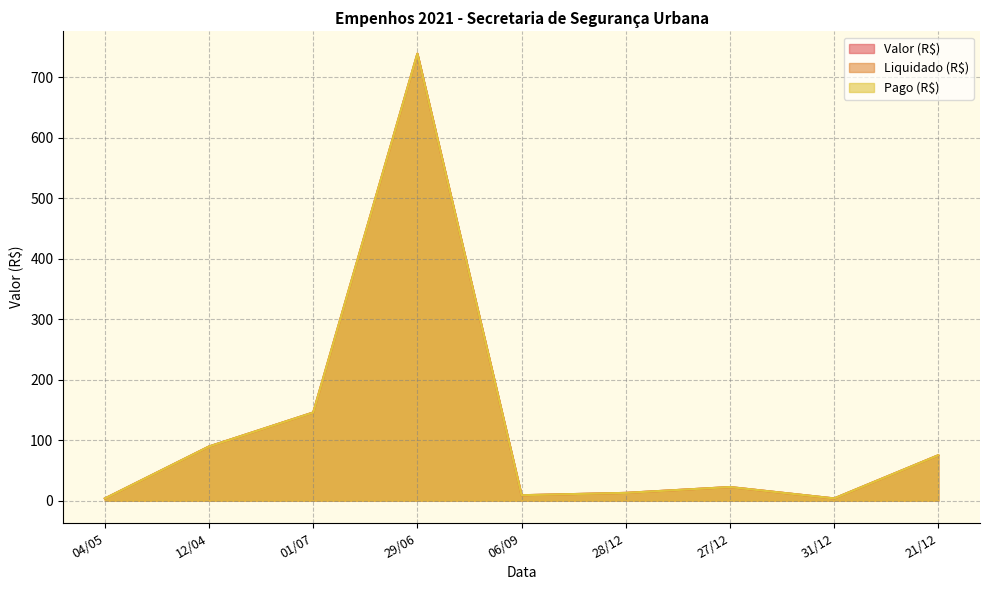

Which category has the highest value across all series?

29/06